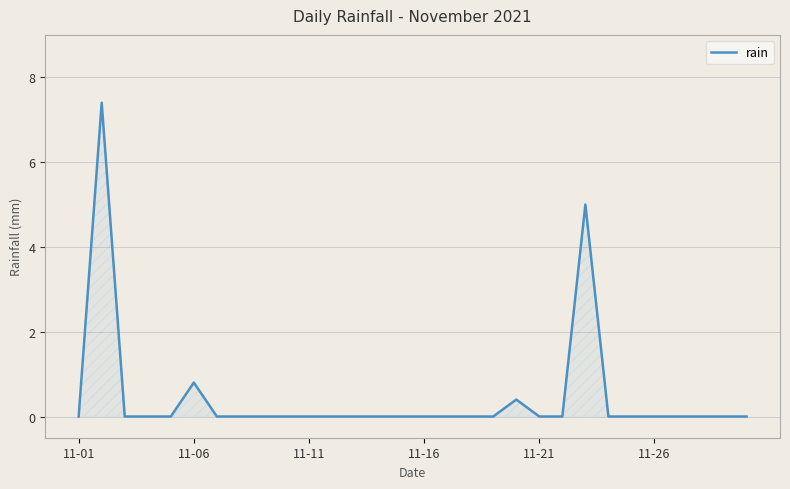

What is the difference between the maximum and minimum values?

7.4